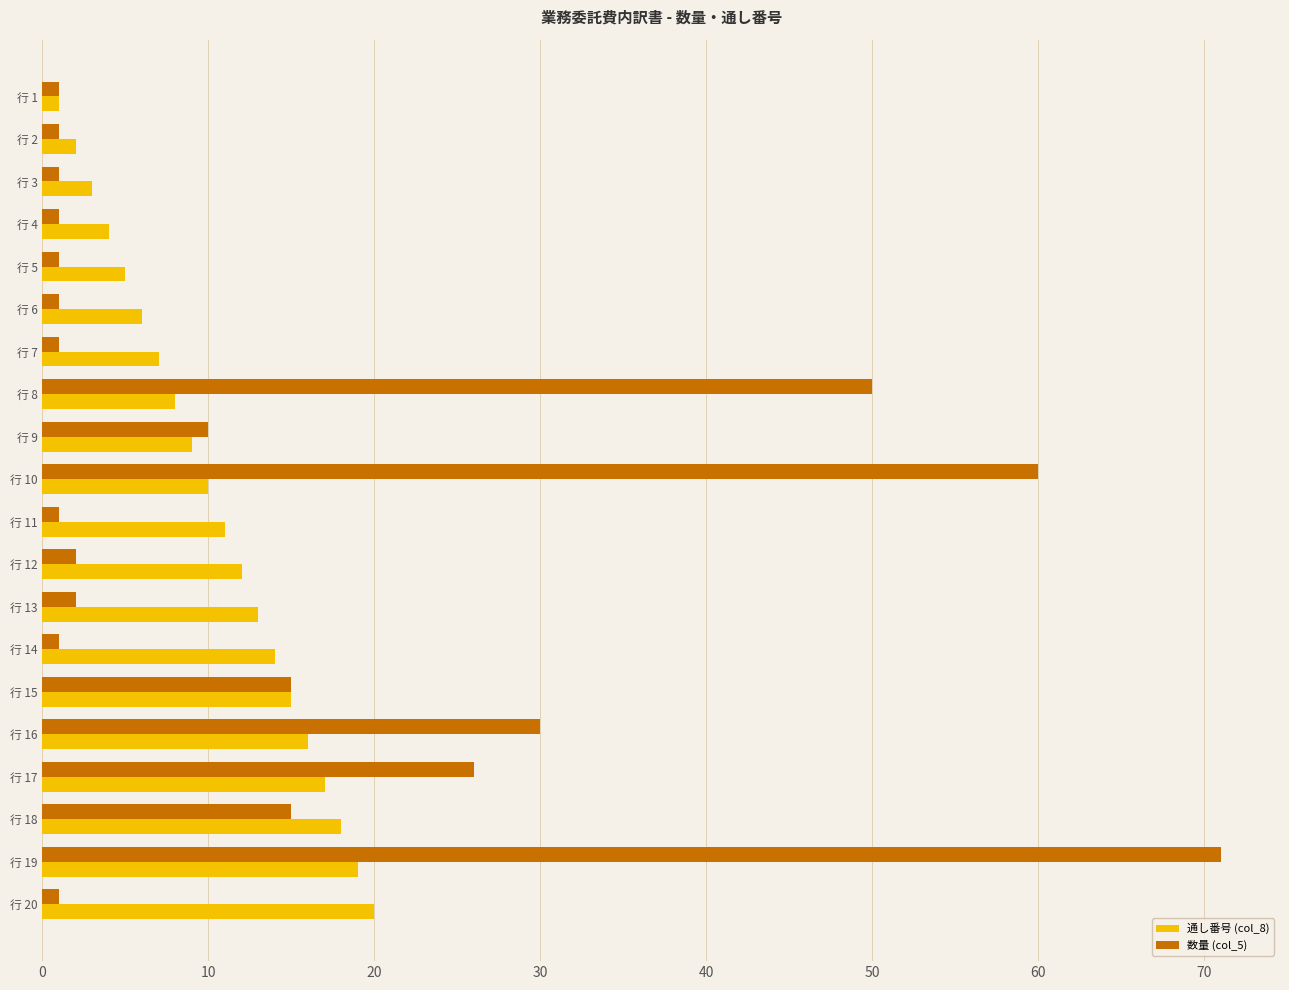

Is it true that 数量 (col_5) equals 1 at 行 14?

True